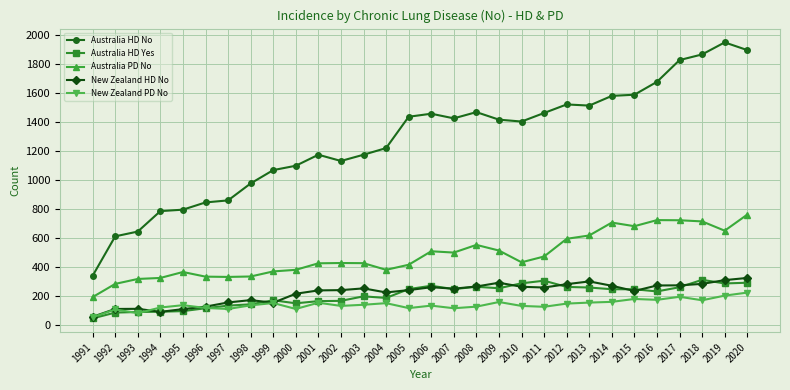

True or false: New Zealand PD No and New Zealand HD No cross at least once.

True